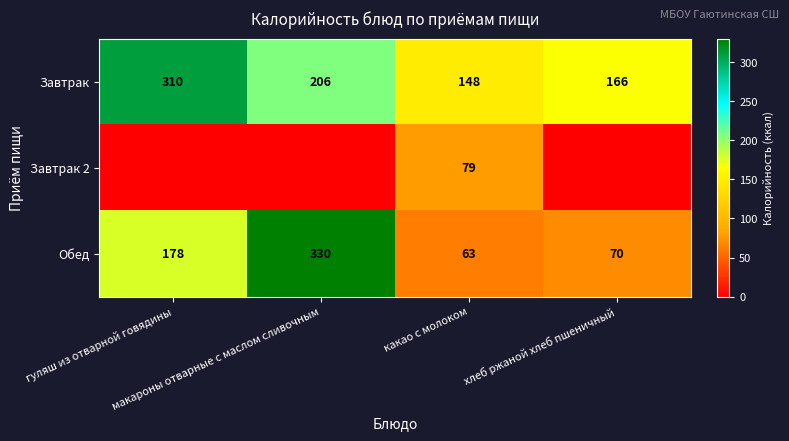

What is the difference between the maximum and minimum values in the Завтрак series?

162